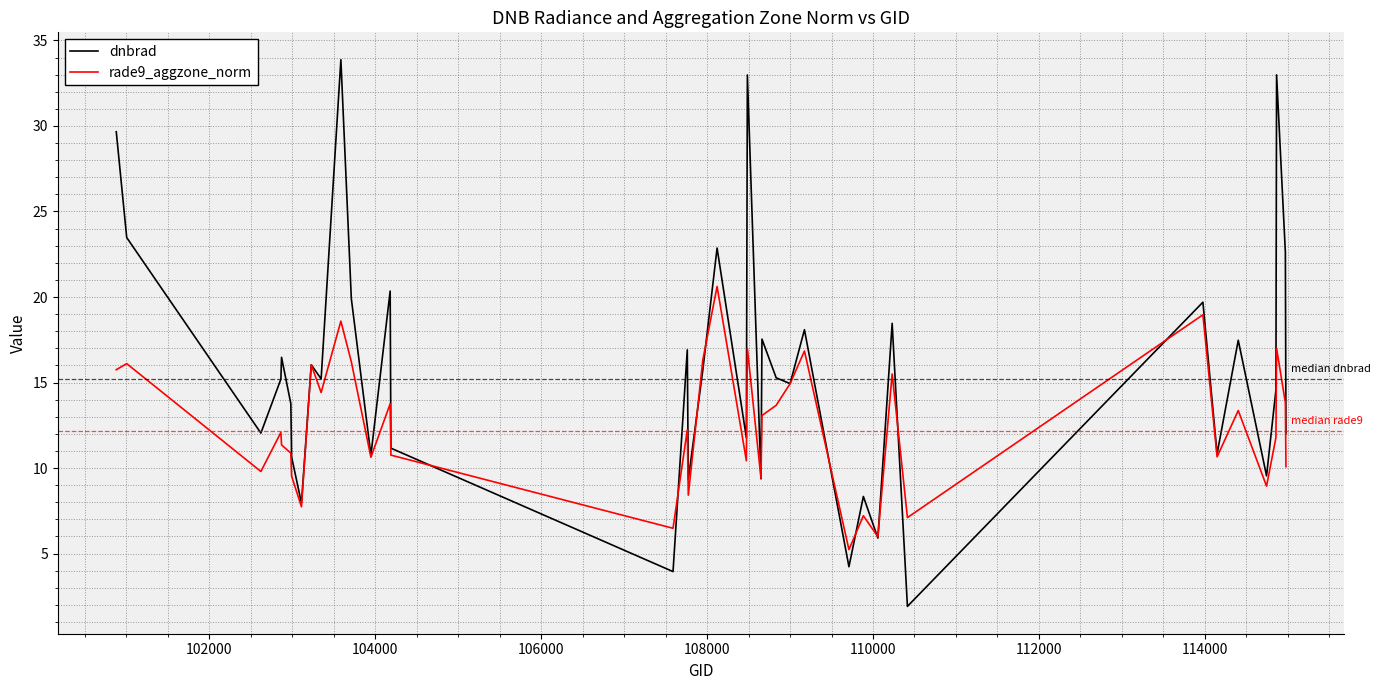

Which series has the largest total across all categories?

dnbrad